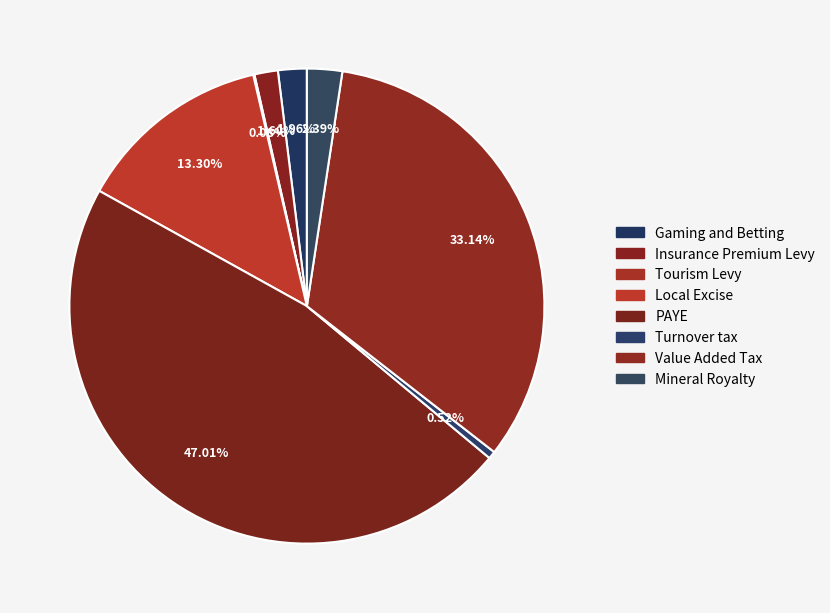

Which has a higher value, Mineral Royalty or Tourism Levy?

Mineral Royalty